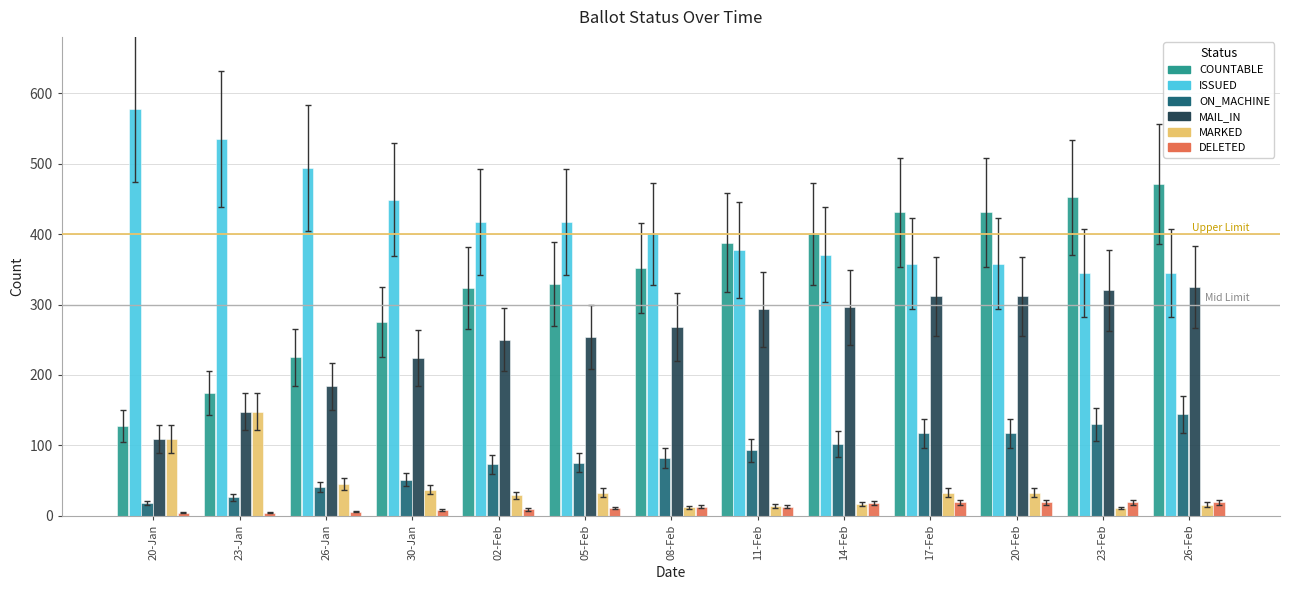

Is it true that MAIL_IN equals 414 at 05-Feb?

False